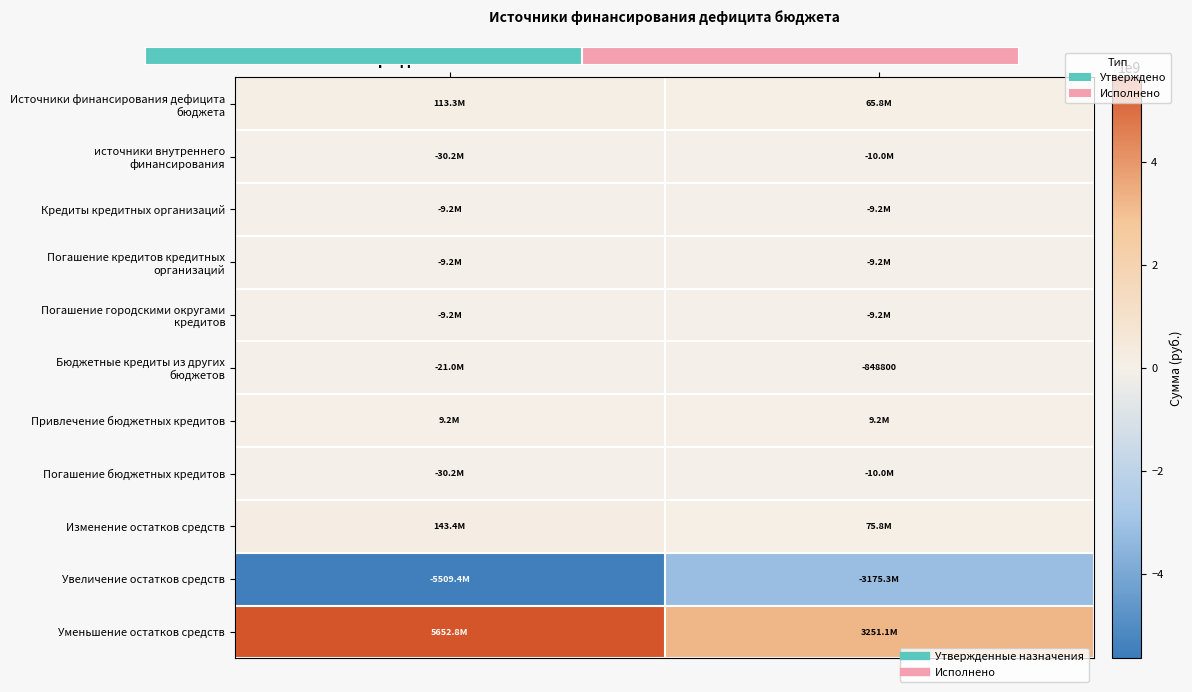

What is the difference between the highest and lowest values at Исполнено?

6426493222.7